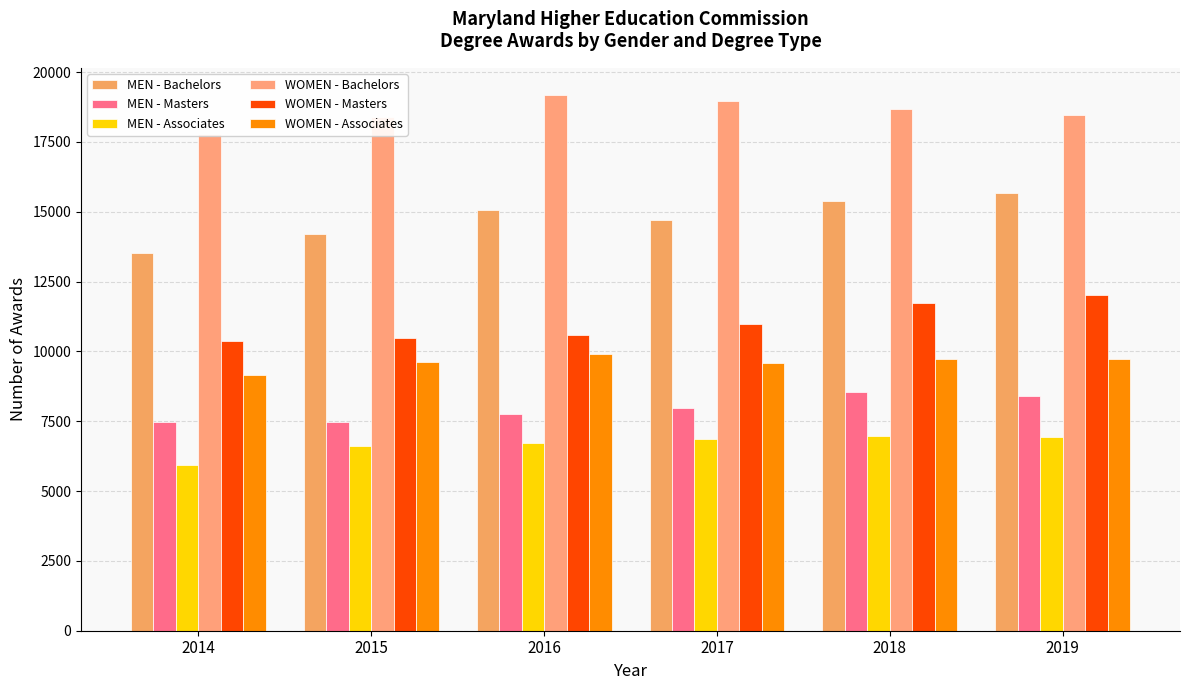

Which series has the largest total across all categories?

WOMEN - Bachelors